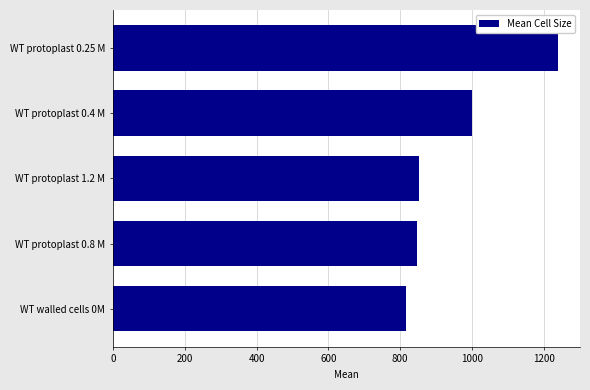

What value does the data have at WT walled cells 0M?

815.4